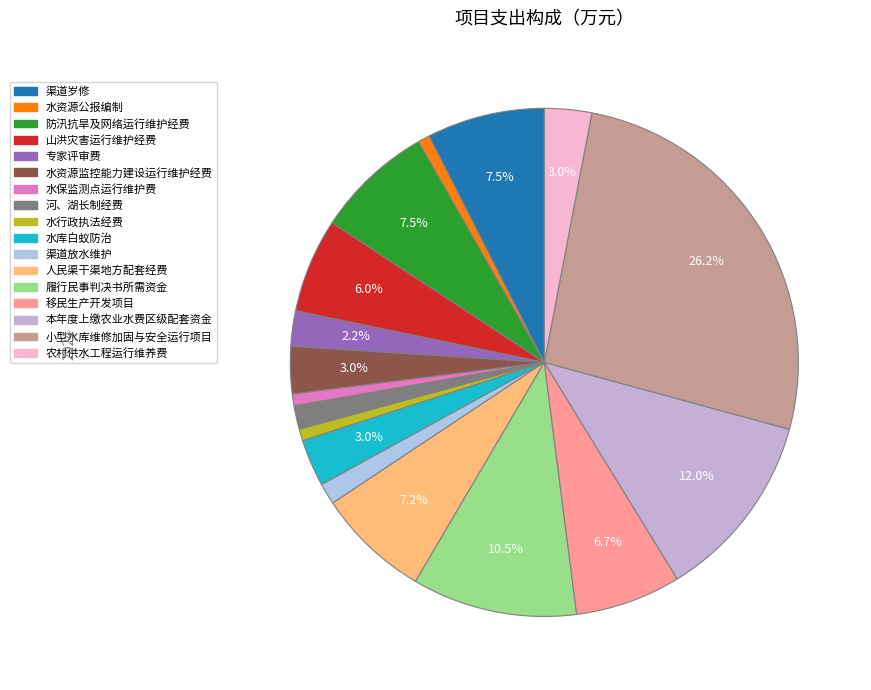

Count the number of slices in the pie.

17